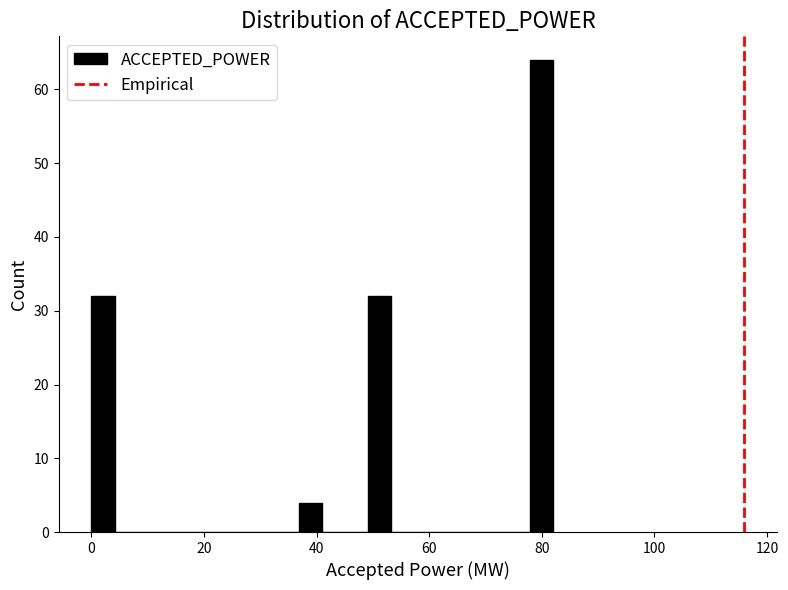

Around what value on the x-axis is the tallest bar? Give the approximate position of its centre, as read against the axis.

80